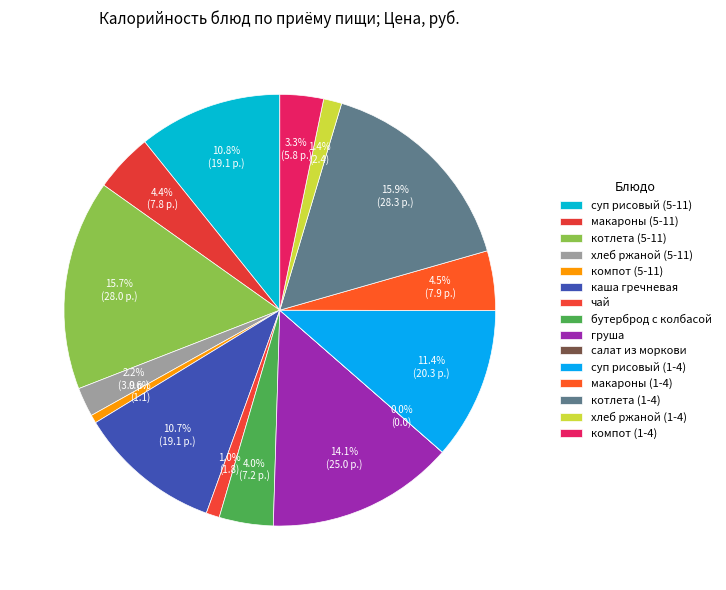

Is it true that хлеб ржаной (5-11) is 2% of the pie?

True